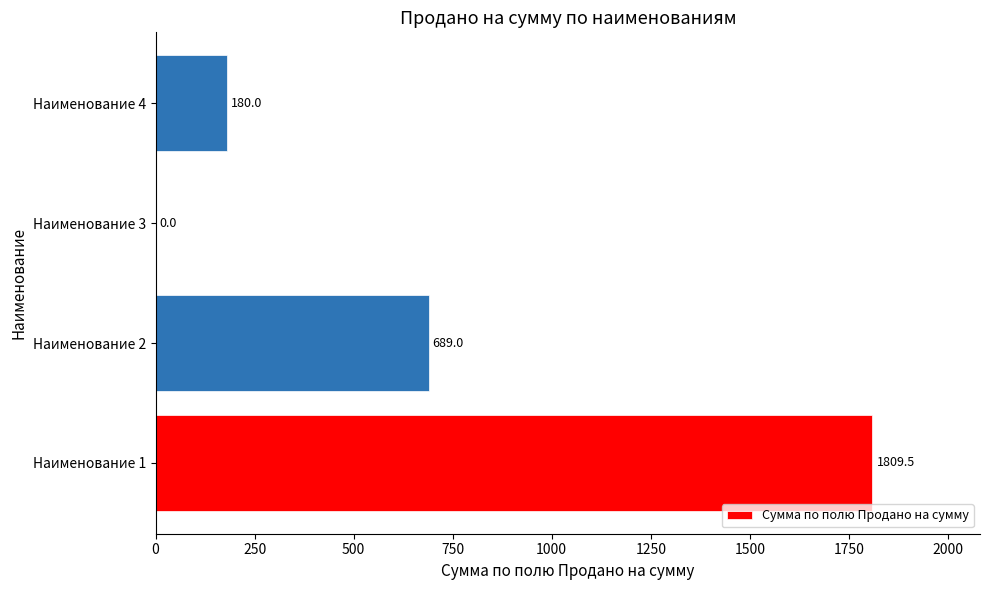

What is the ratio of the value at Наименование 2 to the value at Наименование 1?

0.4